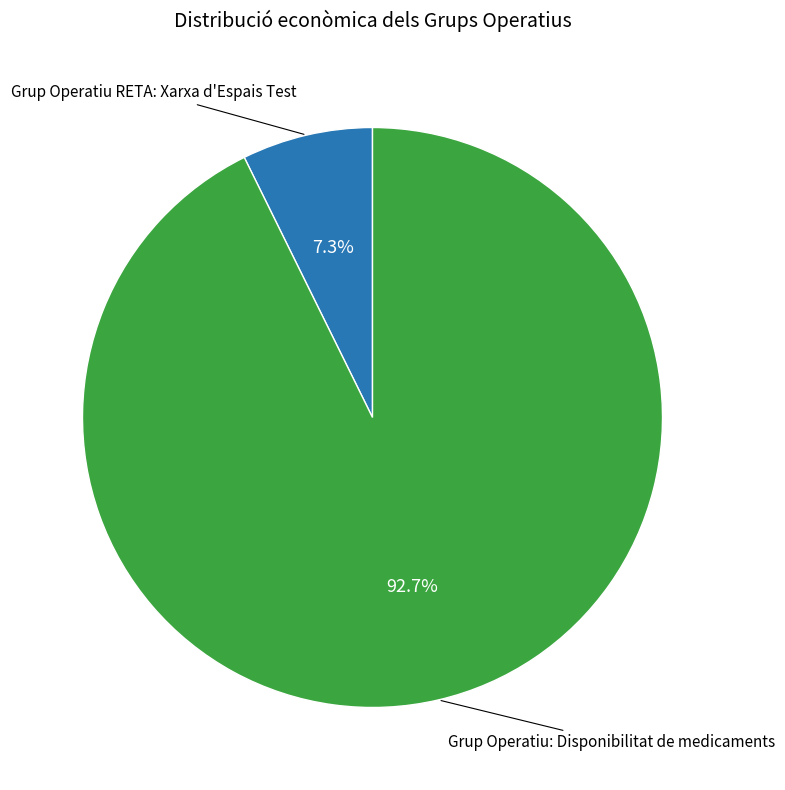

Is there a majority slice in this chart?

Yes